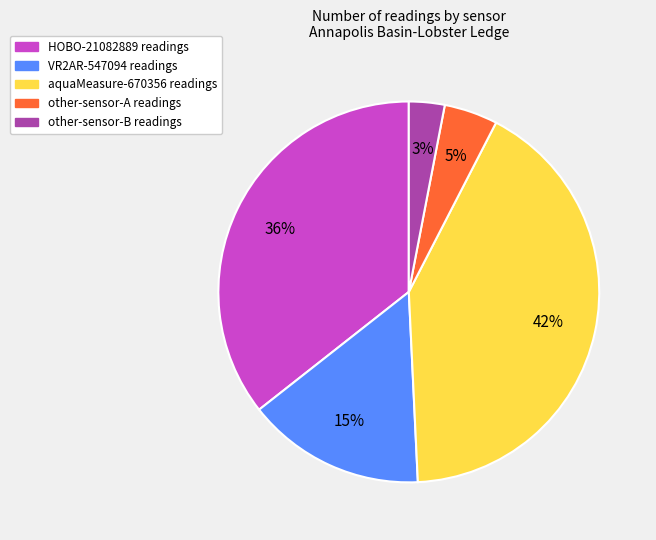

Is there any slice that represents more than half of the pie?

No